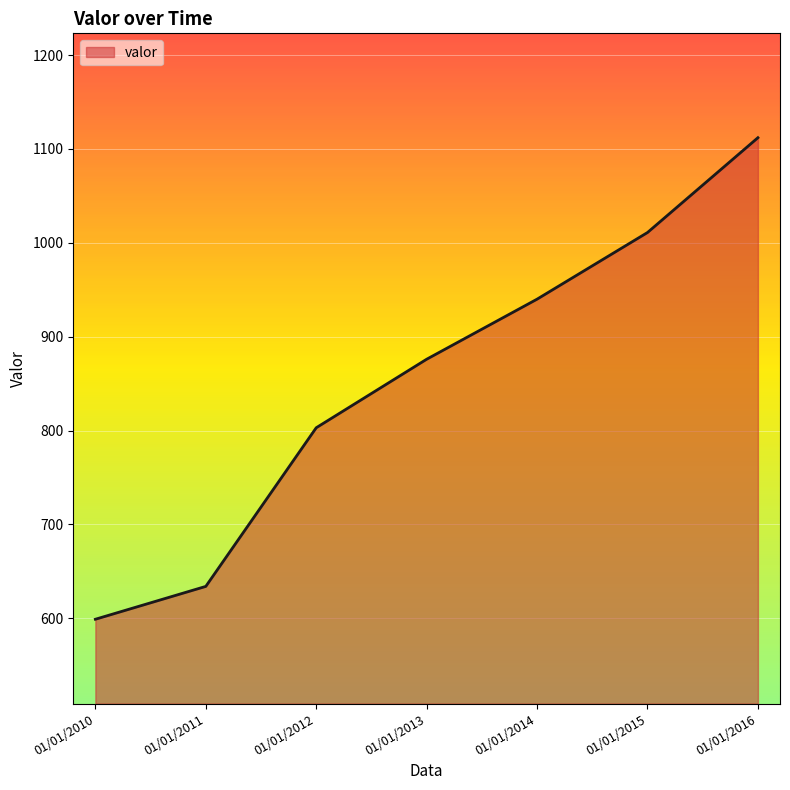

How many values are below 876?

3